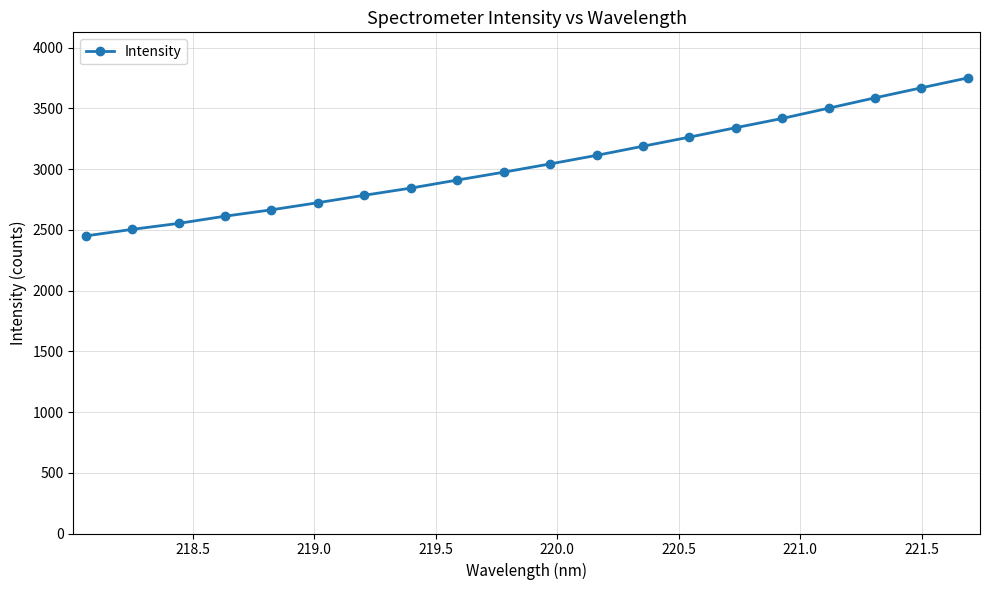

What is the sum of all values?

60890.2